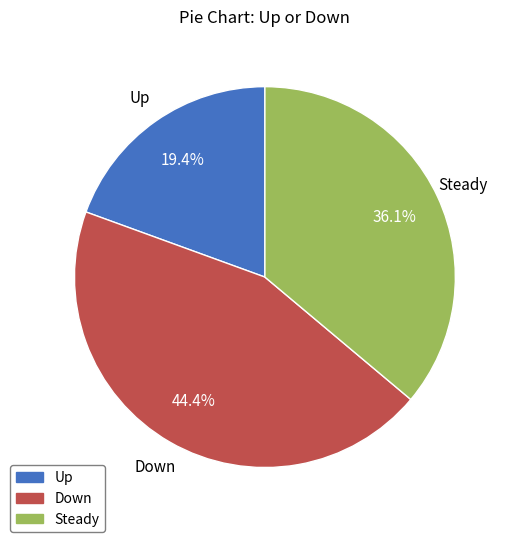

Does any single category account for the majority?

No